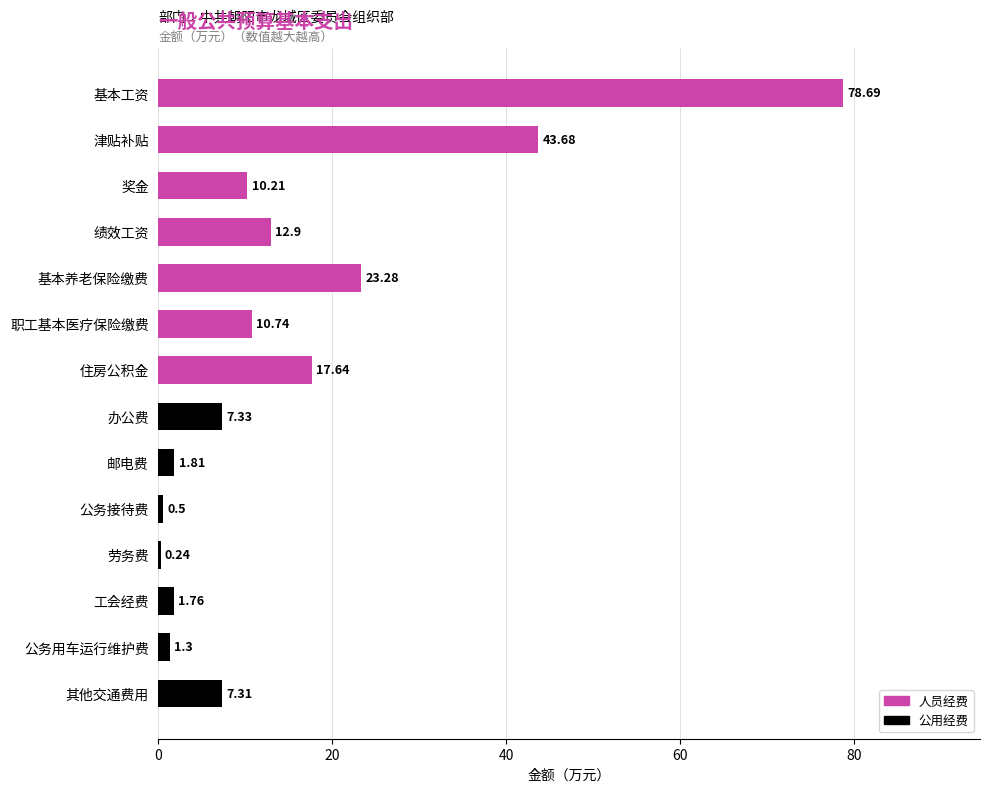

Which category has the highest value across all series?

基本工资